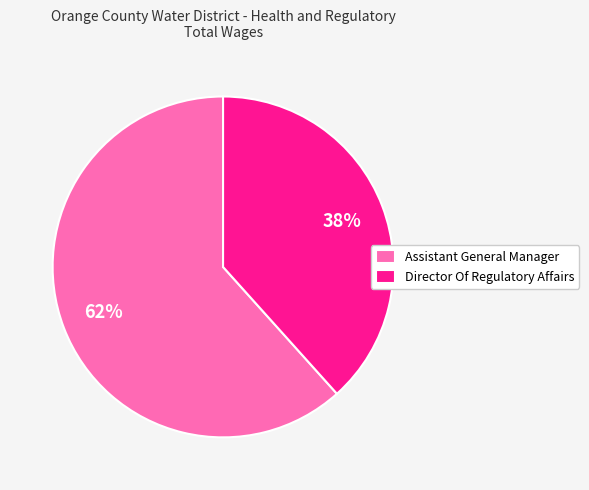

How many segments does this pie chart have?

2